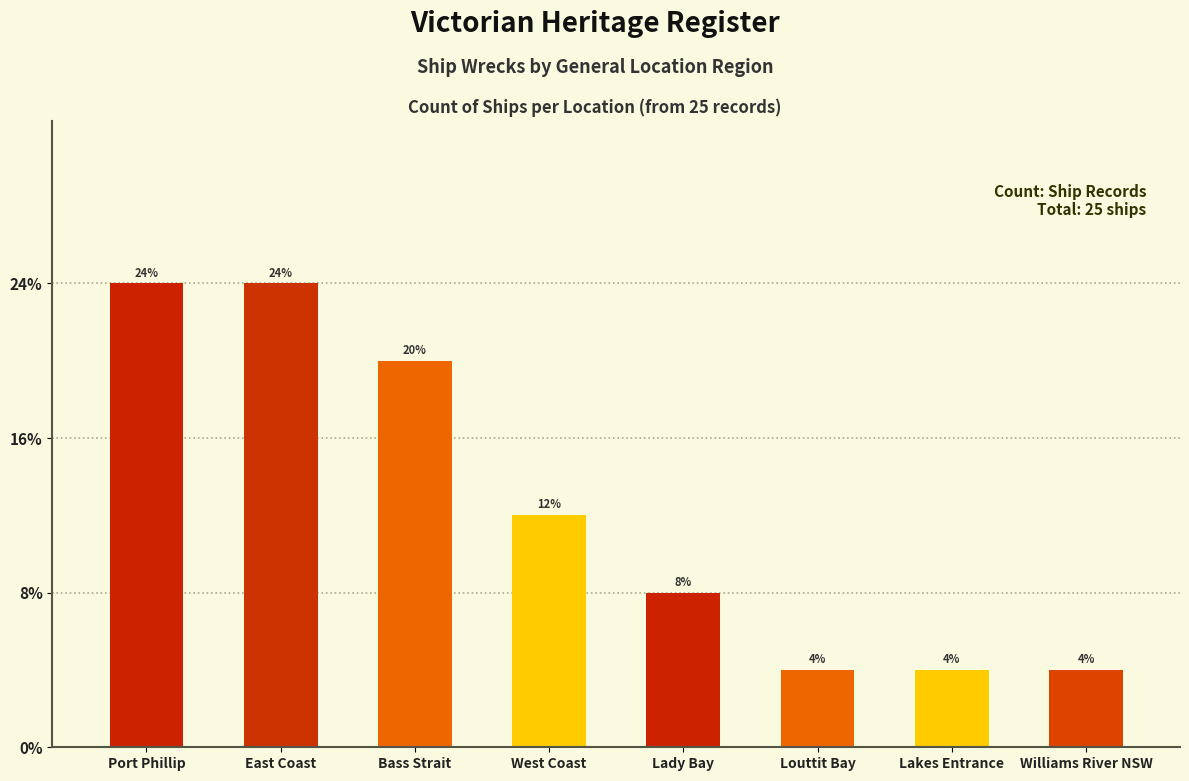

Does the chart contain any negative values?

No